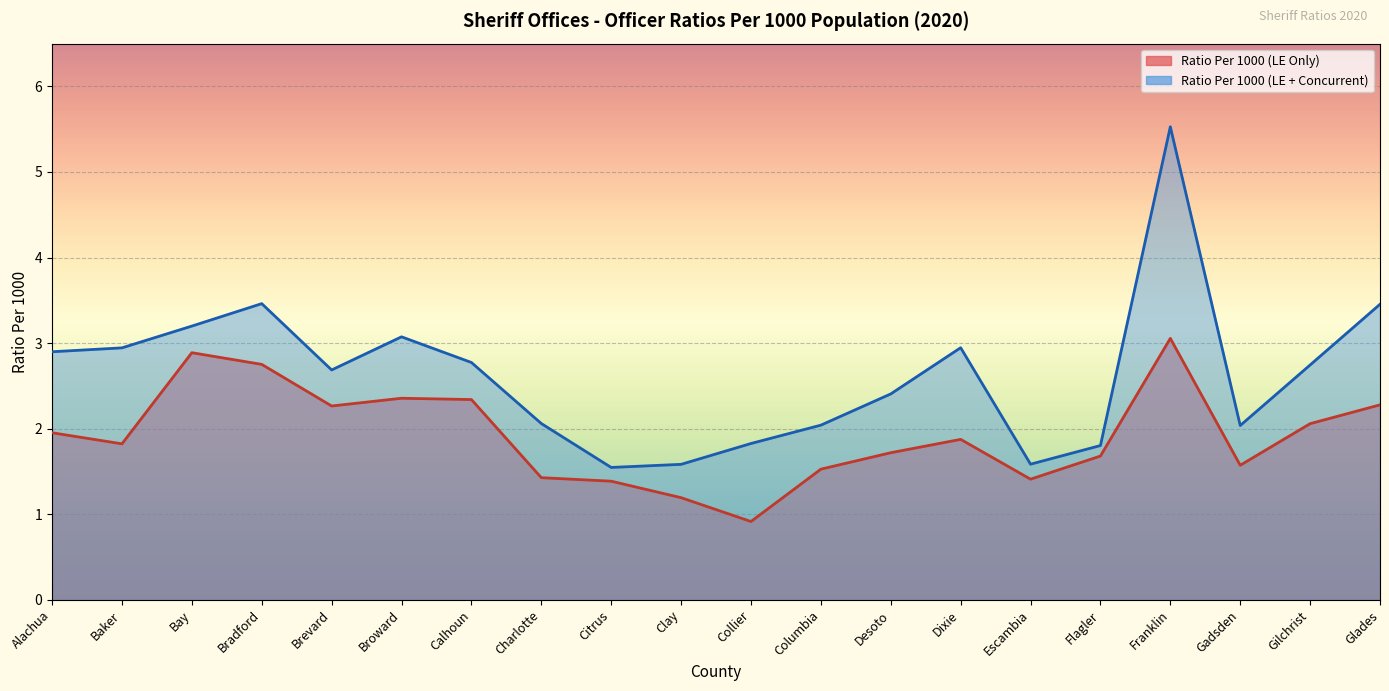

What is the average value of the Ratio Per 1000 (LE + Concurrent) series?

2.6